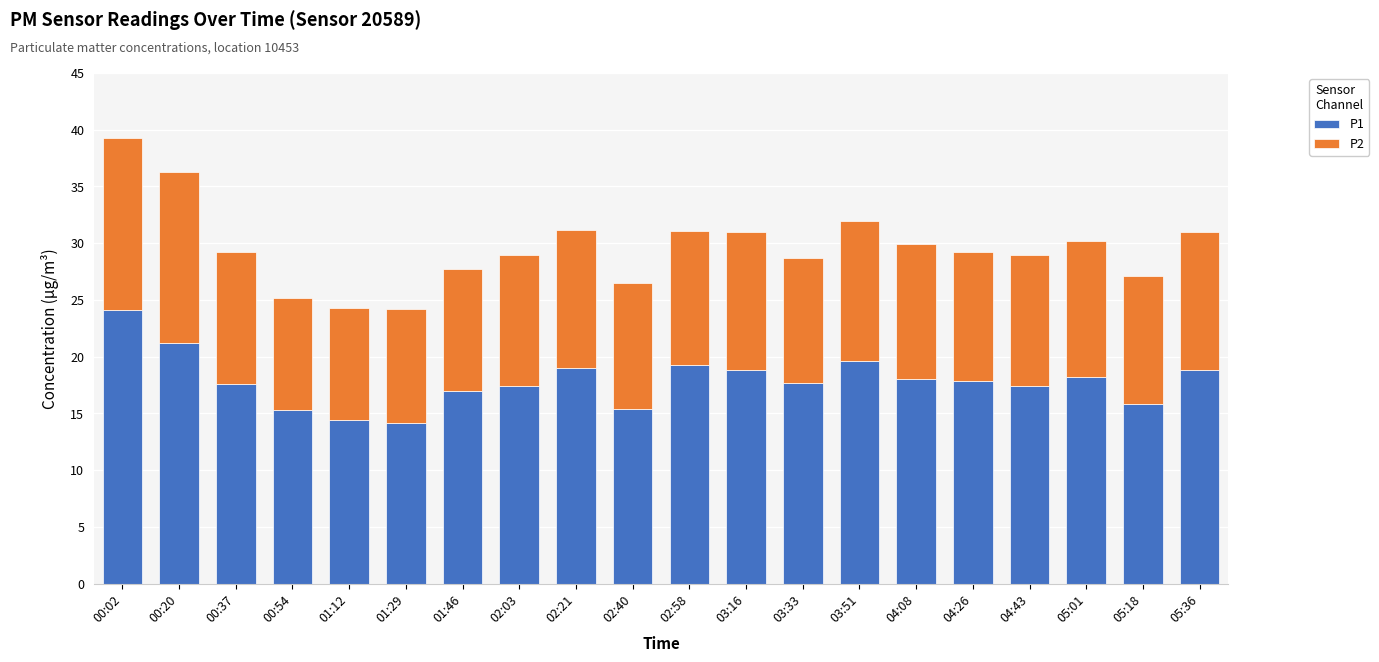

Does the chart contain any negative values?

No